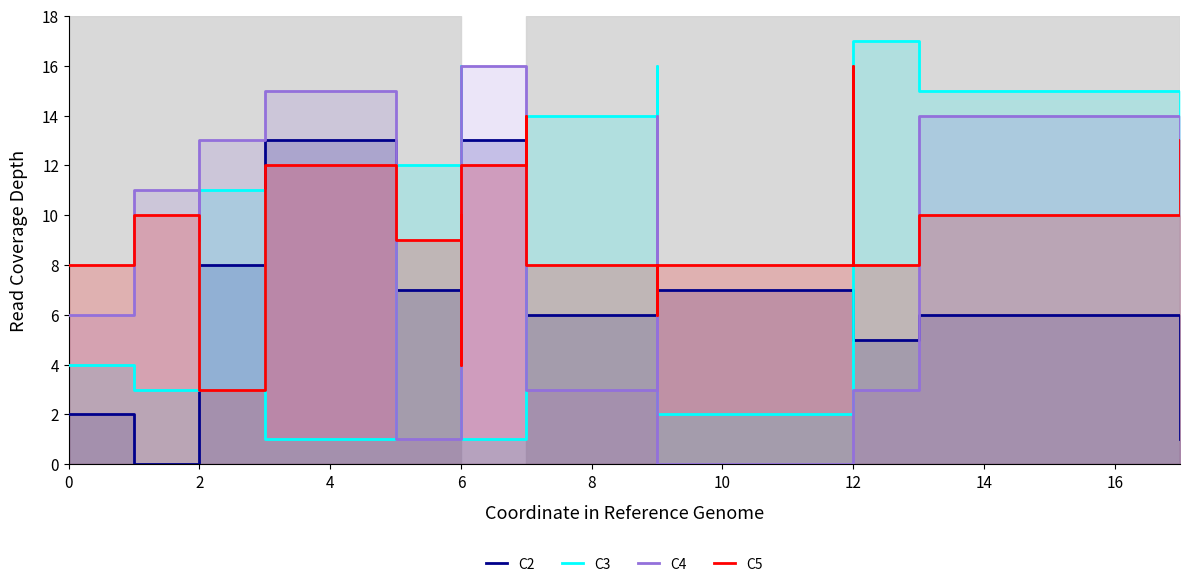

After their last crossing, which series has the higher values: C2 or C4?

C4